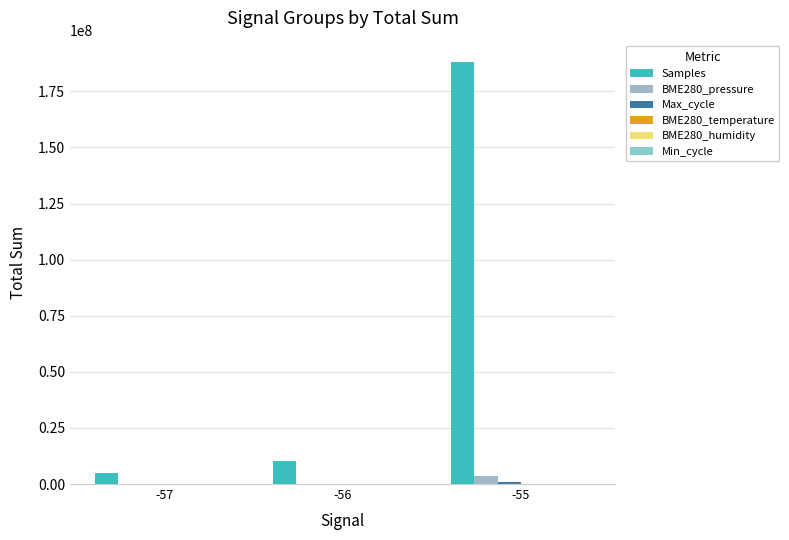

Is it true that Min_cycle equals 27.0 at -56?

False